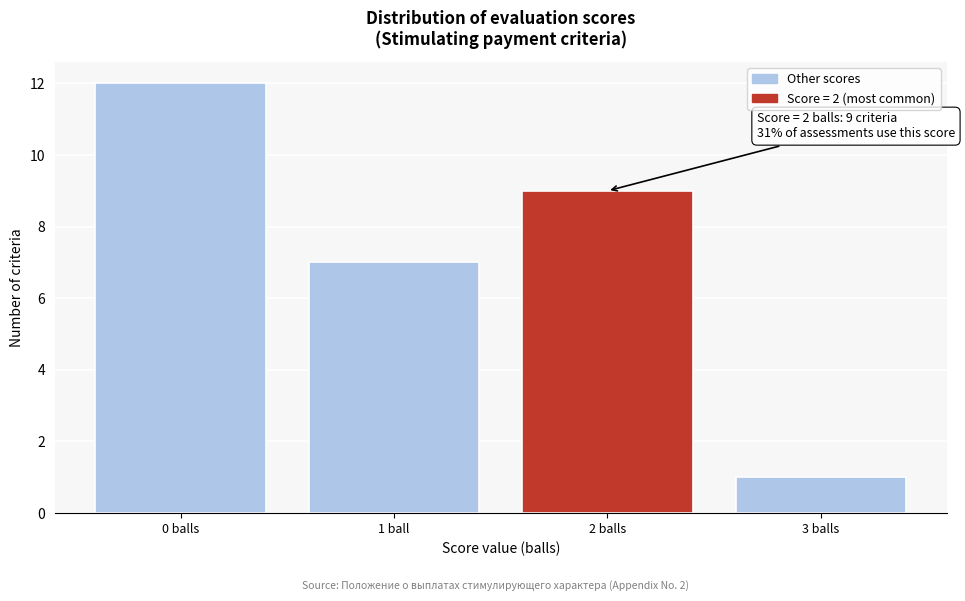

Reading left to right, list all the values displayed in this chart.

0 balls=12	1 ball=7	2 balls=9	3 balls=1